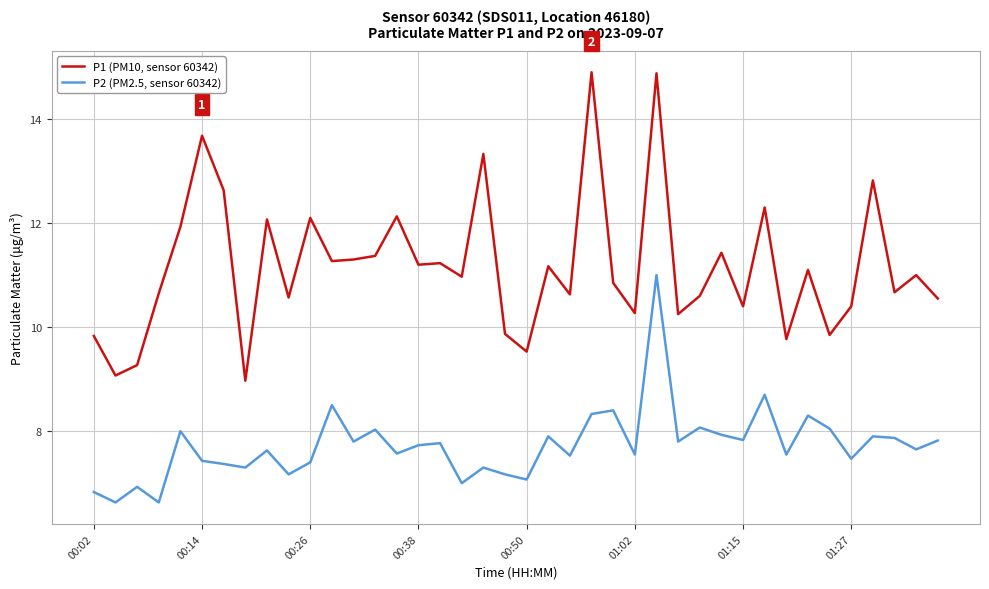

True or false: P2 (PM2.5, sensor 60342) has more than 0 points higher than both neighbors.

True